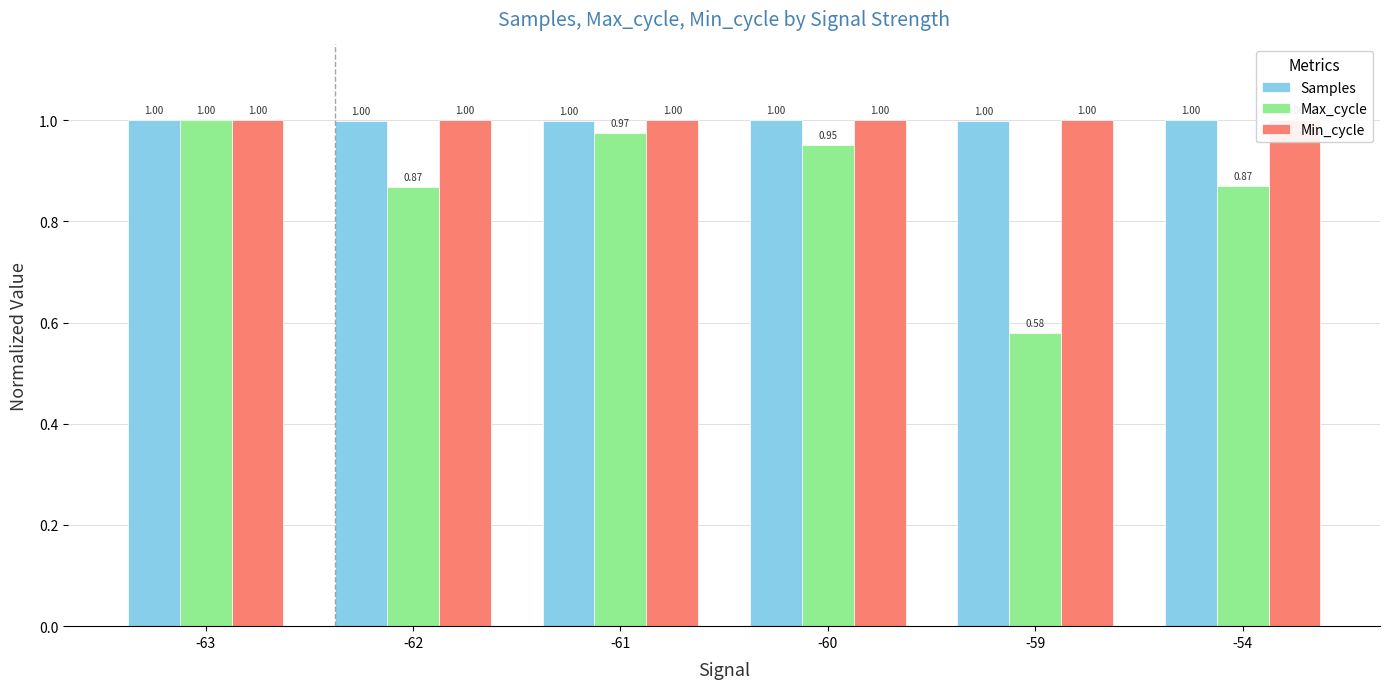

What is the average value of the Max_cycle series?

0.9